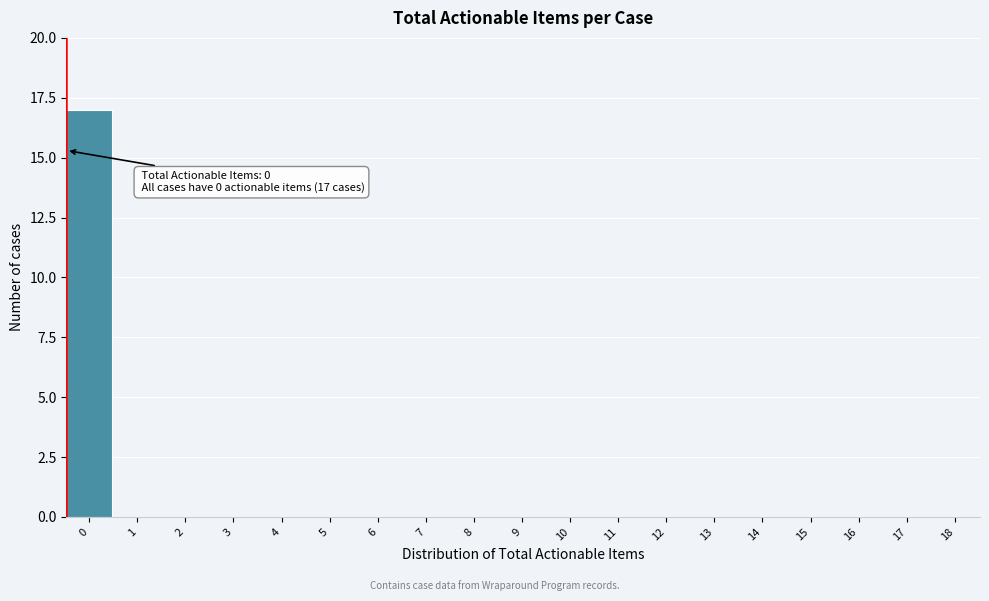

Reading right to left, what are all the values shown in this chart?

18=0	17=0	16=0	15=0	14=0	13=0	12=0	11=0	10=0	9=0	8=0	7=0	6=0	5=0	4=0	3=0	2=0	1=0	0=17